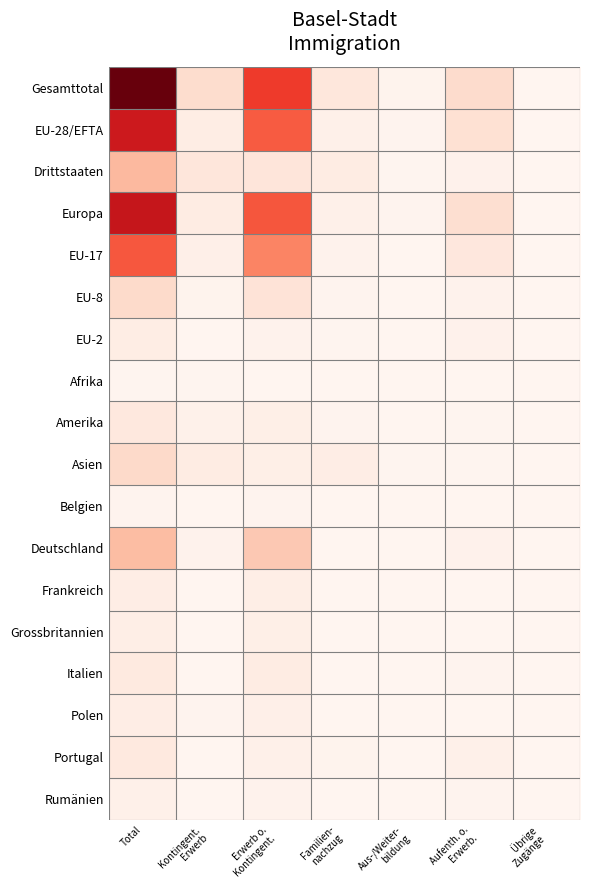

At which category is the sum across all series the highest?

Total